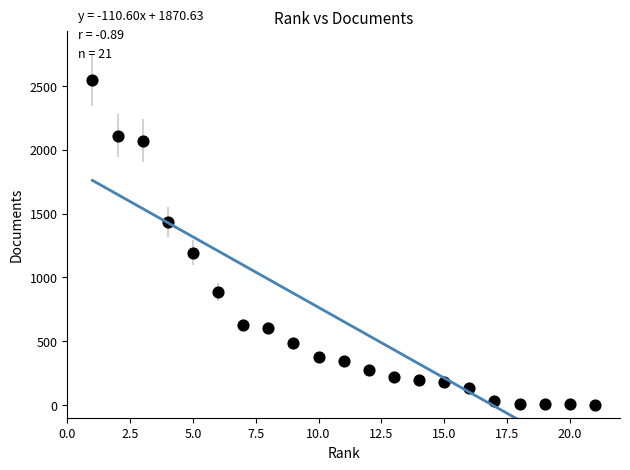

What is the range of Y values (max minus min)?

2544